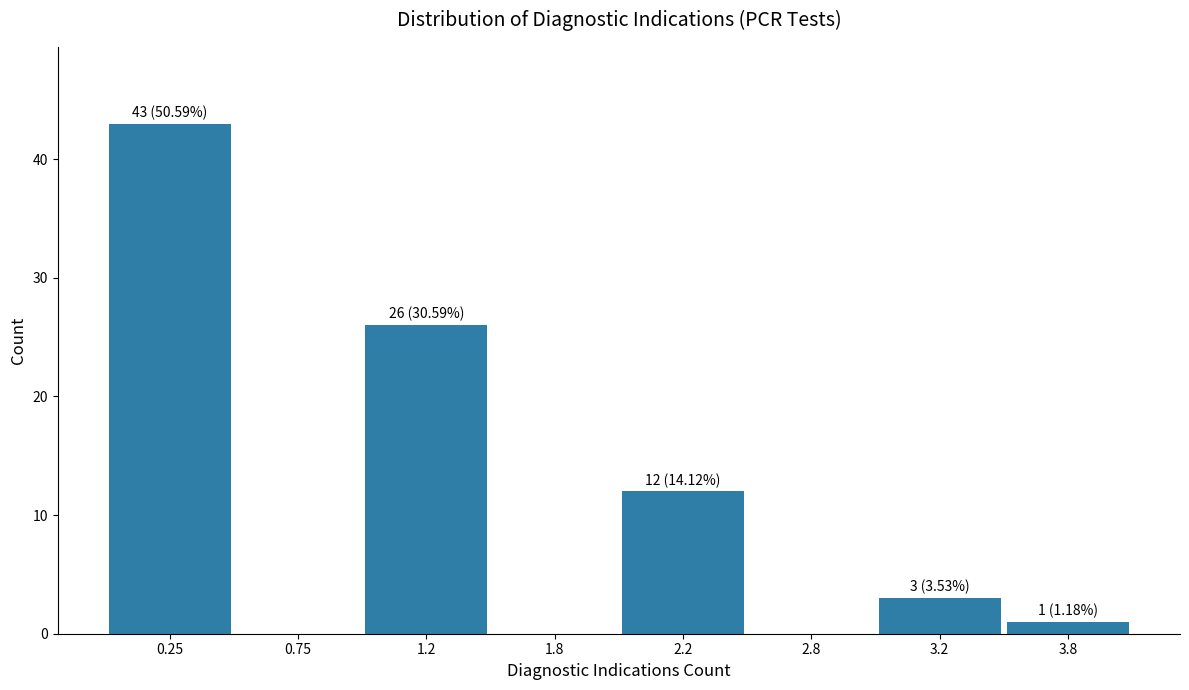

Reading left to right, extract all data points from this chart.

0.25=43	0.75=0	1.2=26	1.8=0	2.2=12	2.8=0	3.2=3	3.8=1